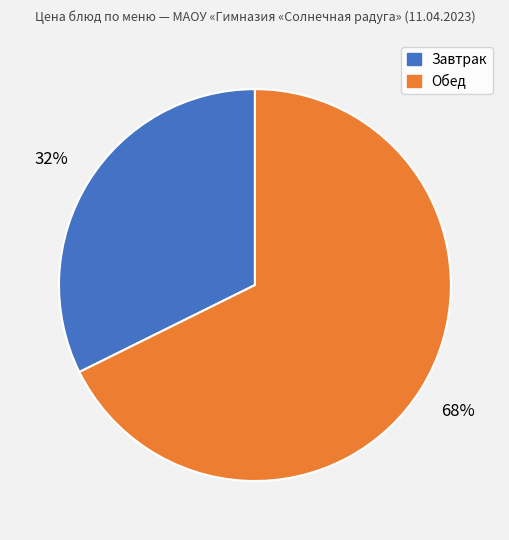

To the nearest percent, what is the average slice percentage?

50%